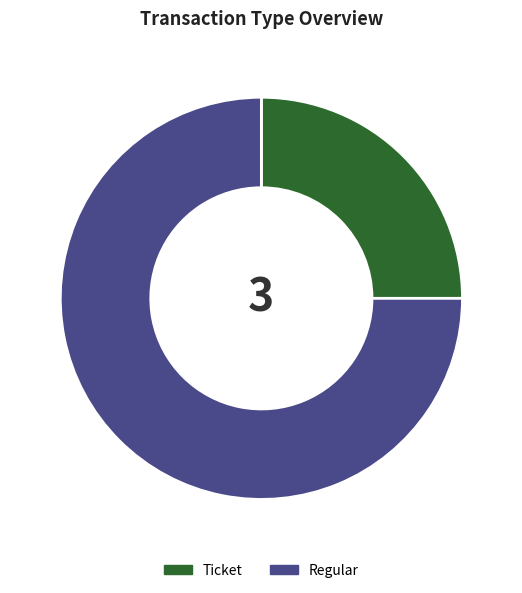

Is it true that Regular is 75% of the pie?

True